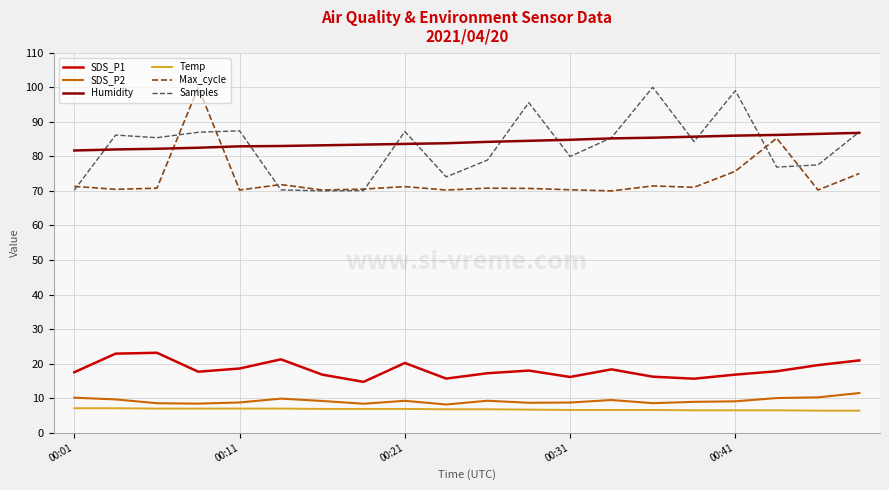

What is the maximum value shown in the chart?

100.0